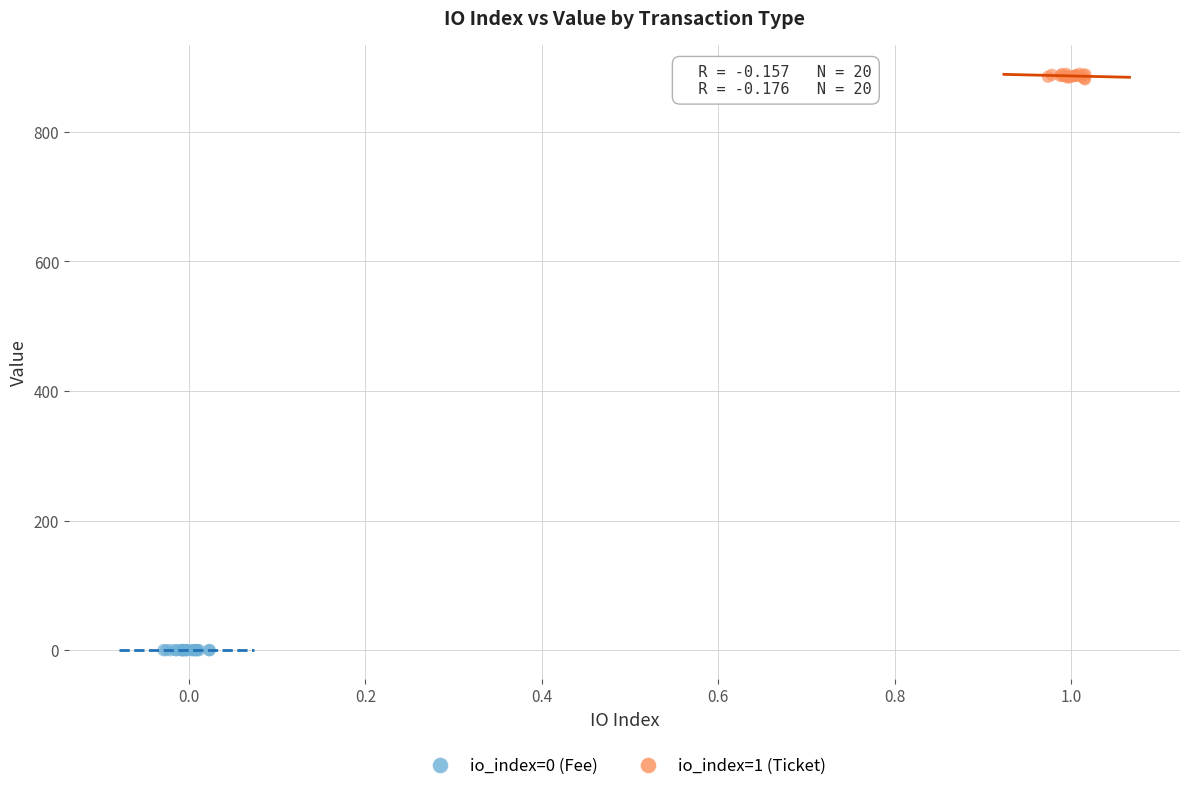

Which series has the largest Y range (max minus min)?

io_index=1 (Ticket)